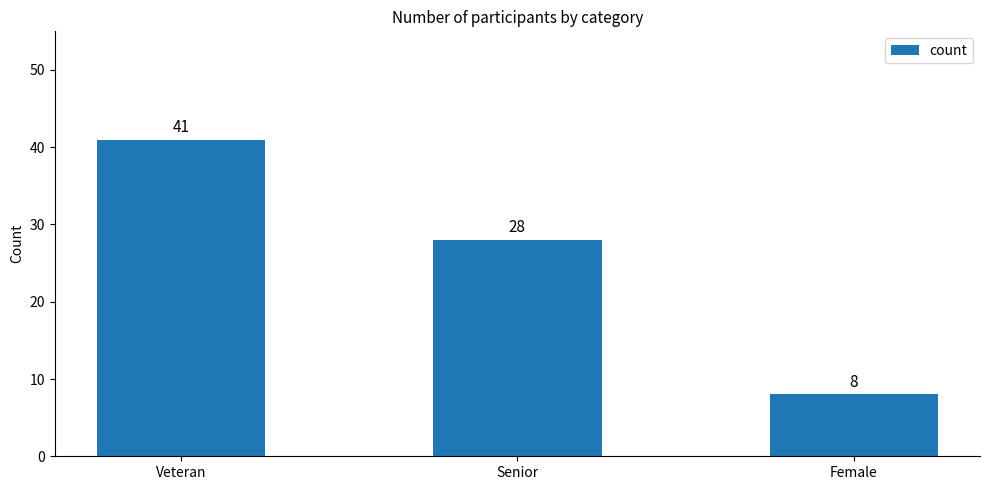

True or false: the data shows 40 at Senior.

False